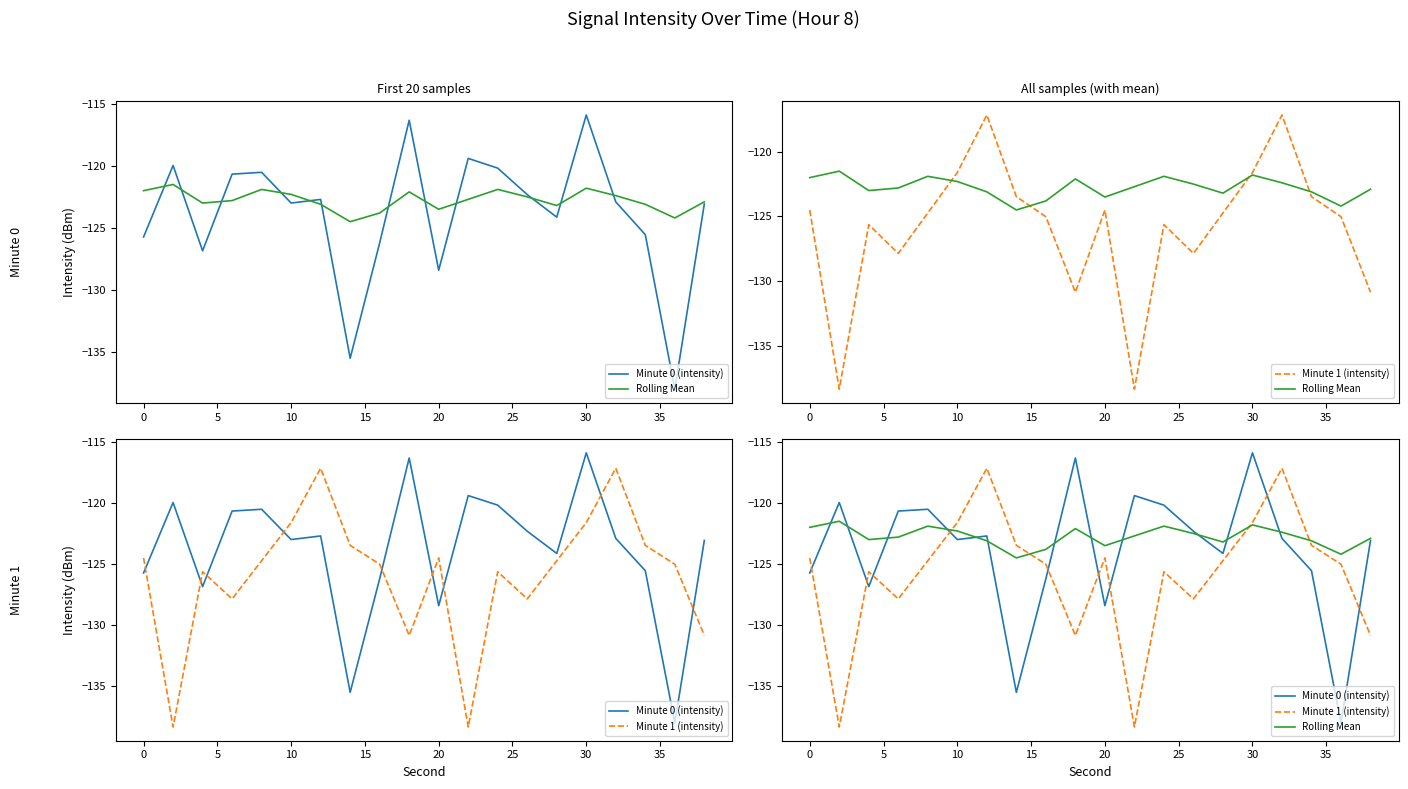

Rank the series by their maximum value, from lowest to highest.

Rolling Mean, Minute 1 (intensity), Minute 0 (intensity)